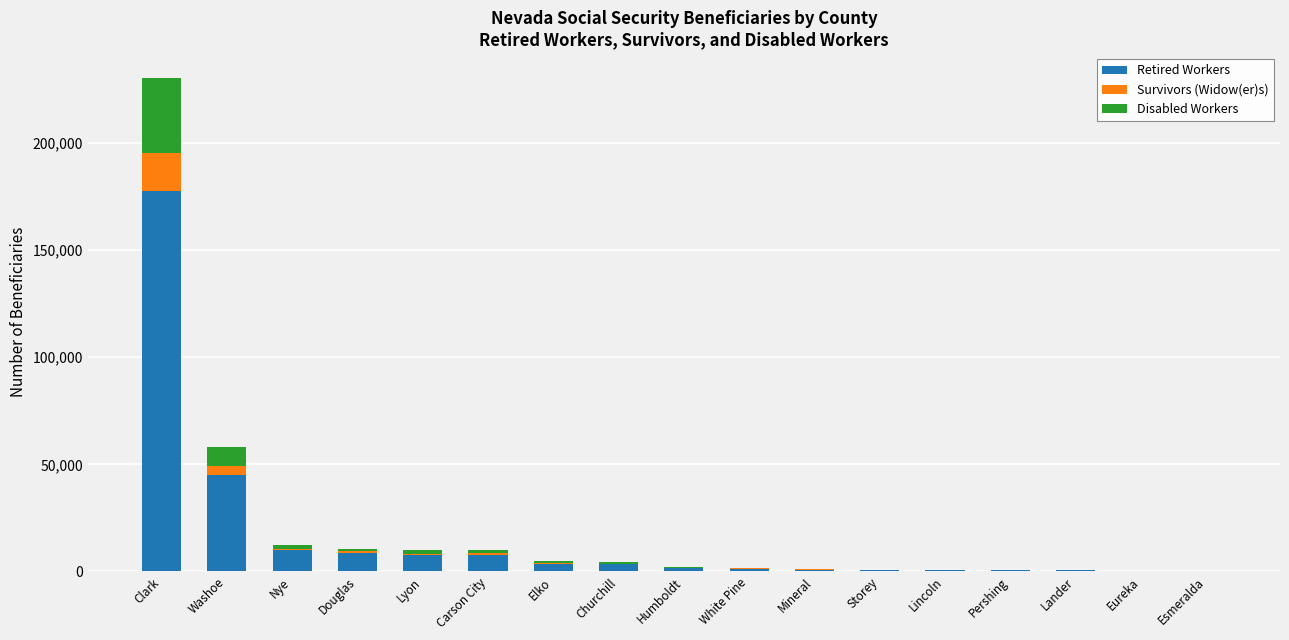

What is the average value of the Retired Workers series?

15876